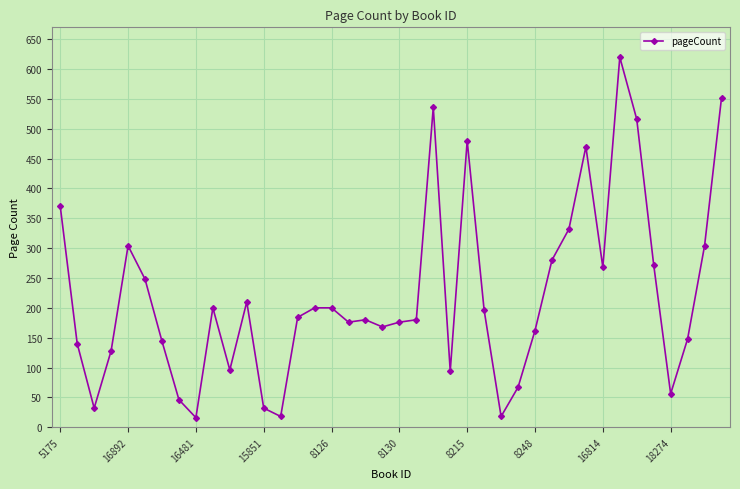

What is the difference between the maximum and minimum values?

604